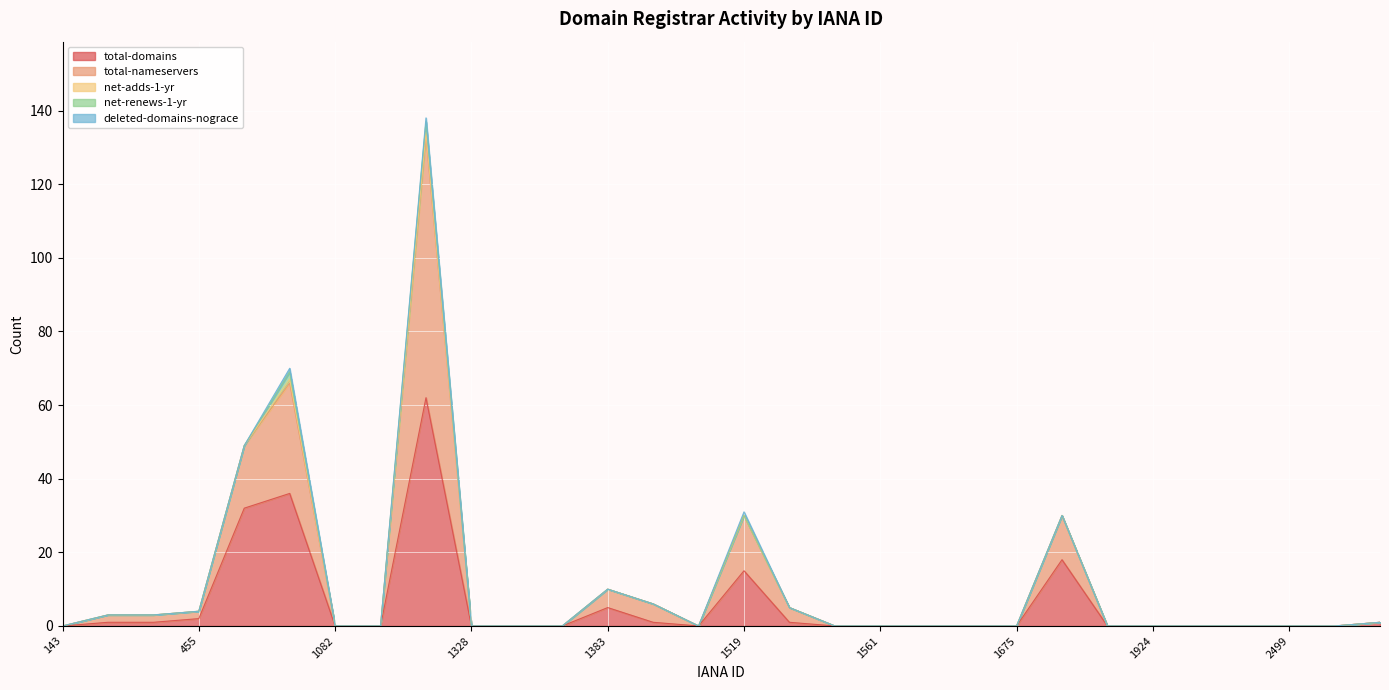

How many data points in total-nameservers are above 0?

11